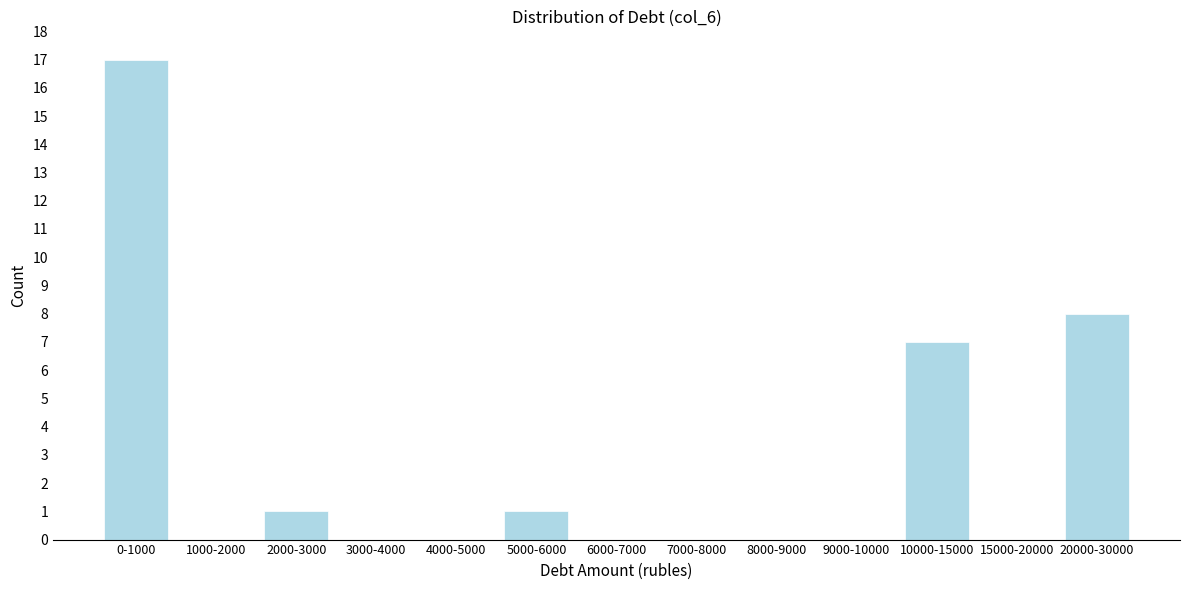

Reading right to left, list all the values displayed in this chart.

20000-30000=8	15000-20000=0	10000-15000=7	9000-10000=0	8000-9000=0	7000-8000=0	6000-7000=0	5000-6000=1	4000-5000=0	3000-4000=0	2000-3000=1	1000-2000=0	0-1000=17